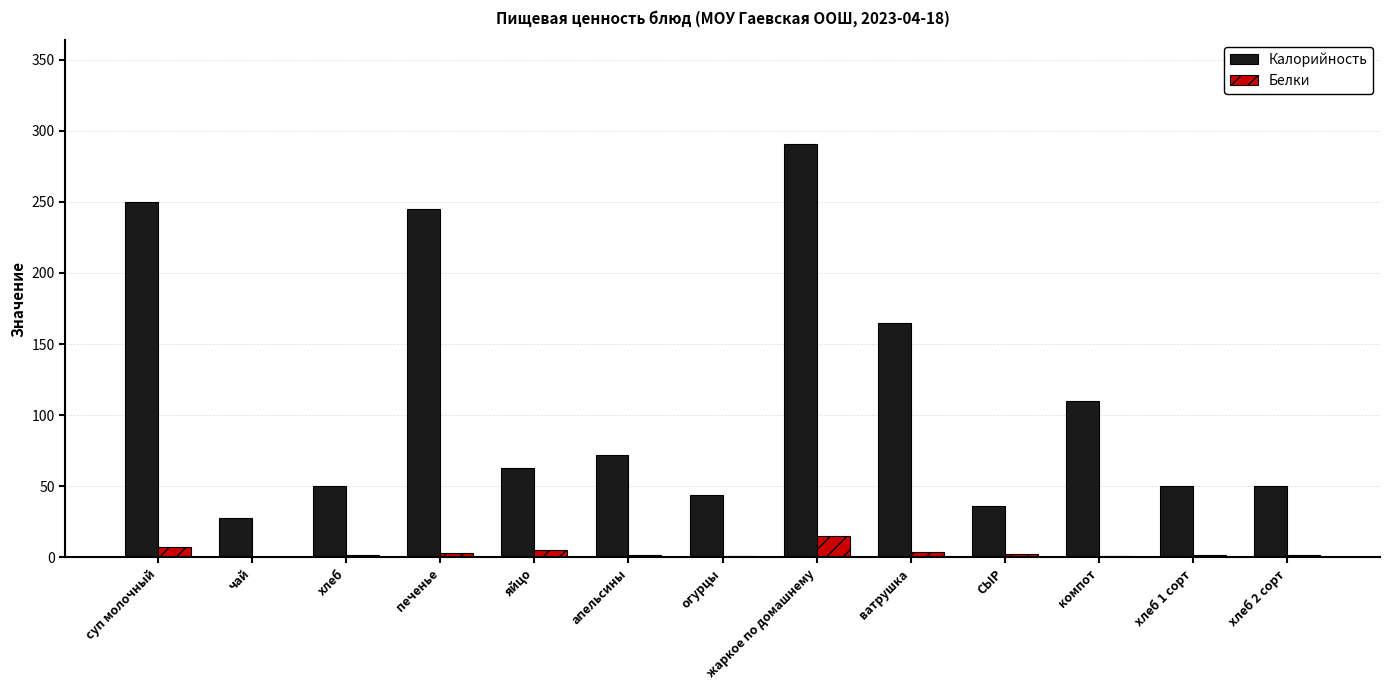

What is the greatest value displayed?

291.0